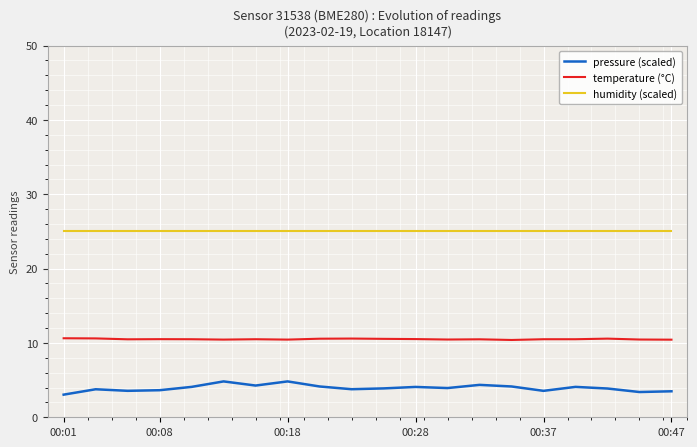

List the series in order of their peak value, highest first.

humidity (scaled), temperature (°C), pressure (scaled)